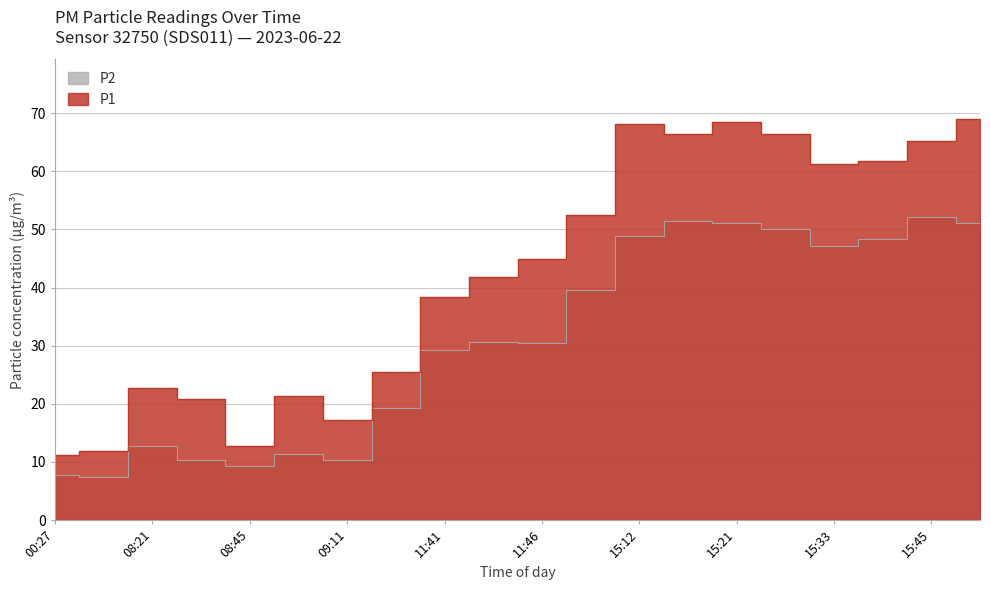

What are all the series names shown in the legend?

P1, P2